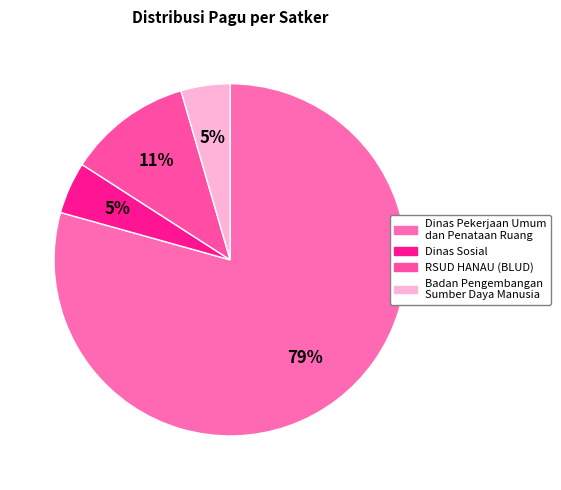

How many slices are in this pie chart?

4